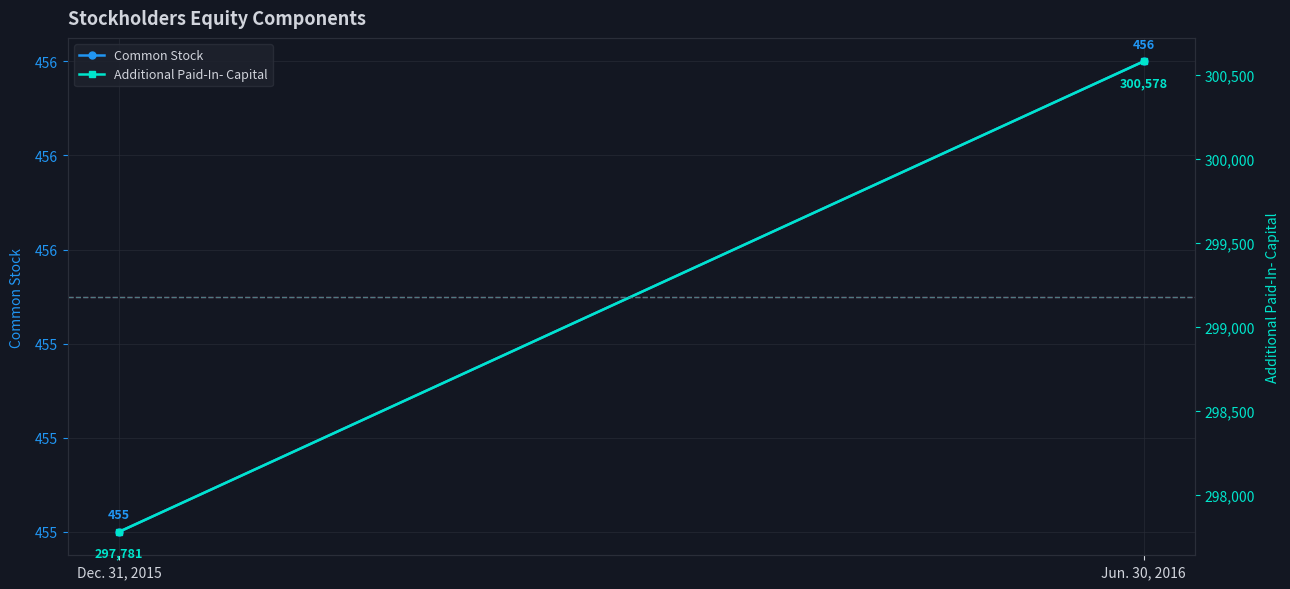

What is the maximum value shown in the chart?

300578